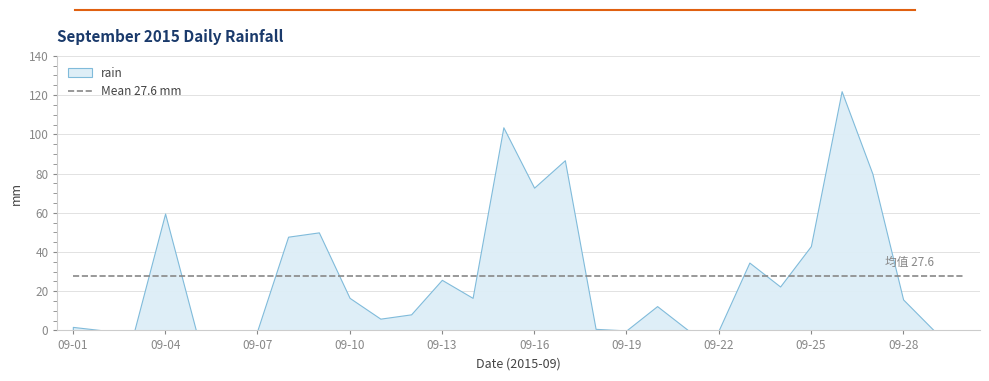

Where does the data first go above 15?

09-04